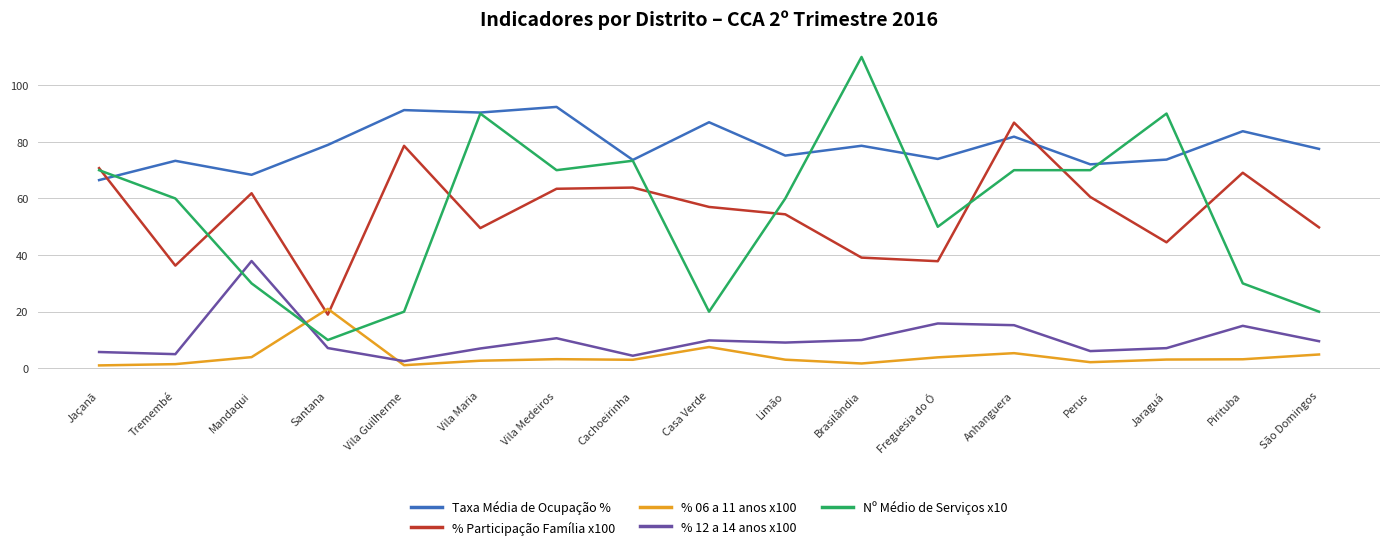

At which label does Taxa Média de Ocupação % reach its peak?

Vila Medeiros